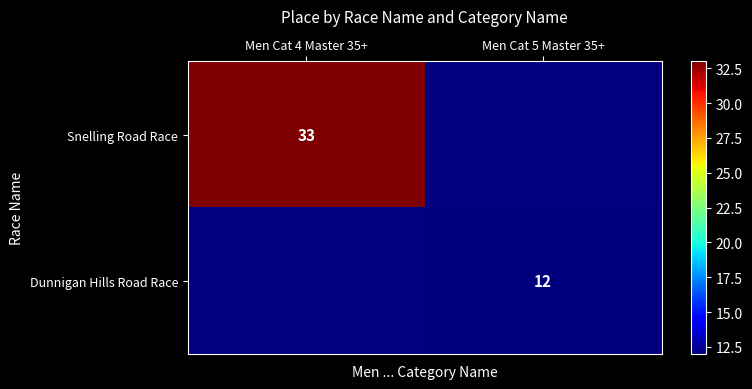

The value of Dunnigan Hills Road Race at Men Cat 5 Master 35+ is 19. True or false?

False